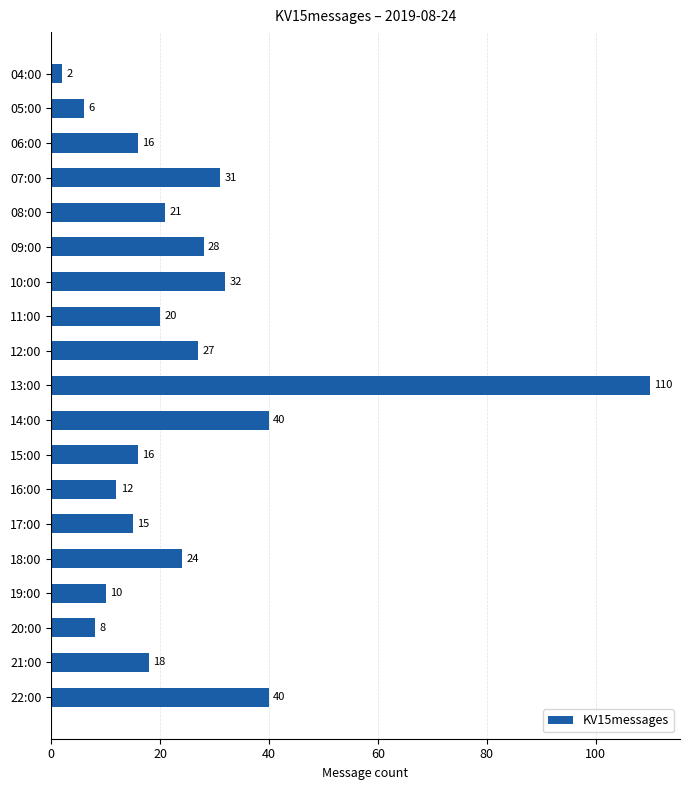

Reading top to bottom, what are all the values shown in this chart?

04:00=2	05:00=6	06:00=16	07:00=31	08:00=21	09:00=28	10:00=32	11:00=20	12:00=27	13:00=110	14:00=40	15:00=16	16:00=12	17:00=15	18:00=24	19:00=10	20:00=8	21:00=18	22:00=40